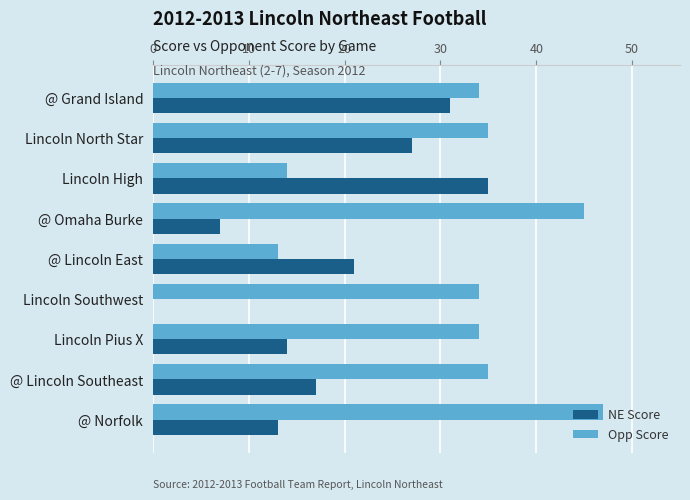

Is it true that NE Score equals 27 at Lincoln North Star?

True